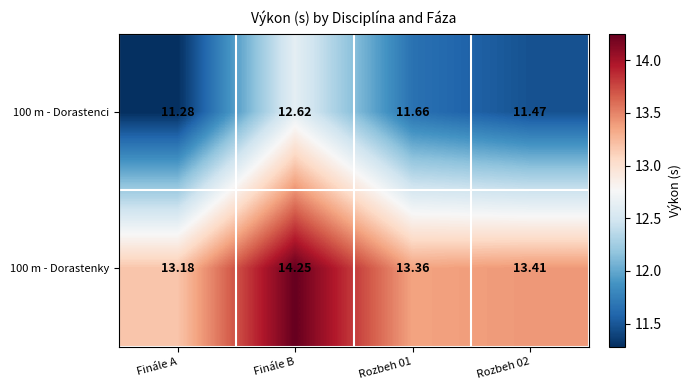

Between Finále B and Rozbeh 02, which series saw the biggest shift?

100 m - Dorastenci